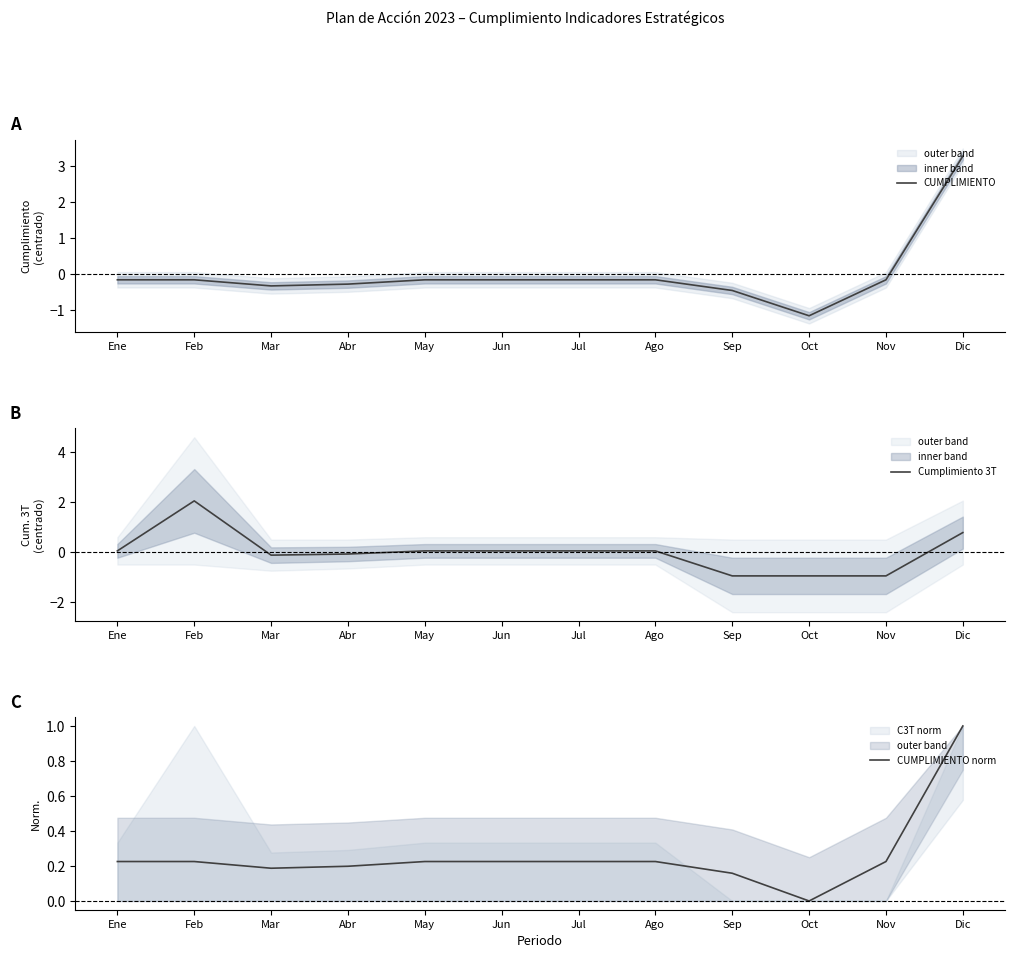

Which series has the widest spread of values?

CUMPLIMIENTO